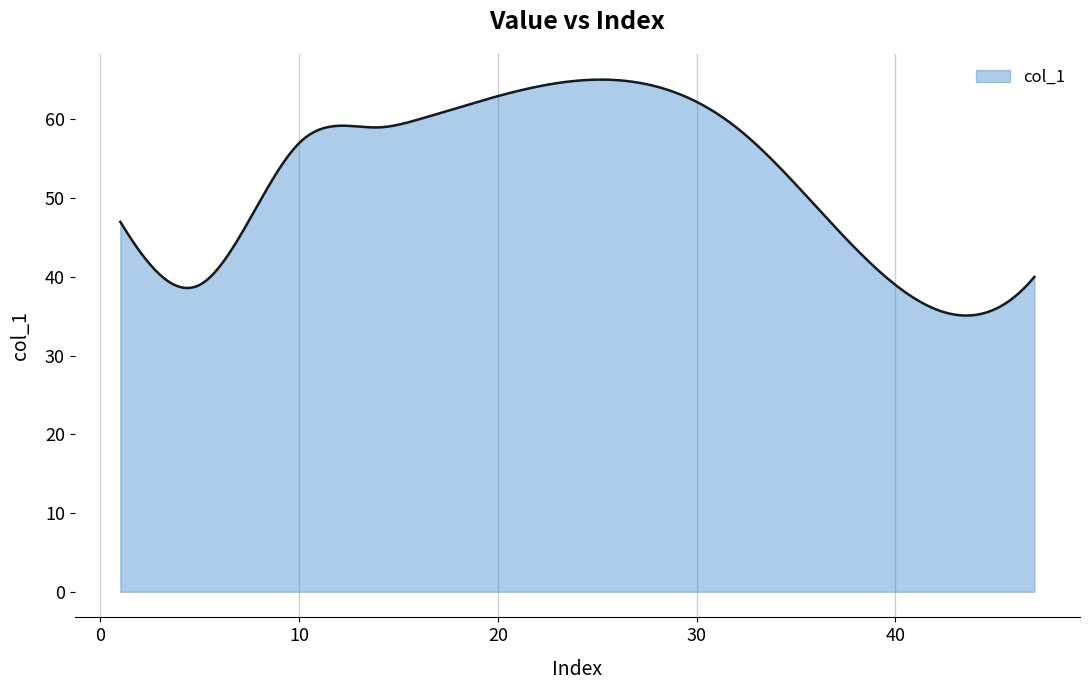

What is the difference between the maximum and minimum values?

30.0